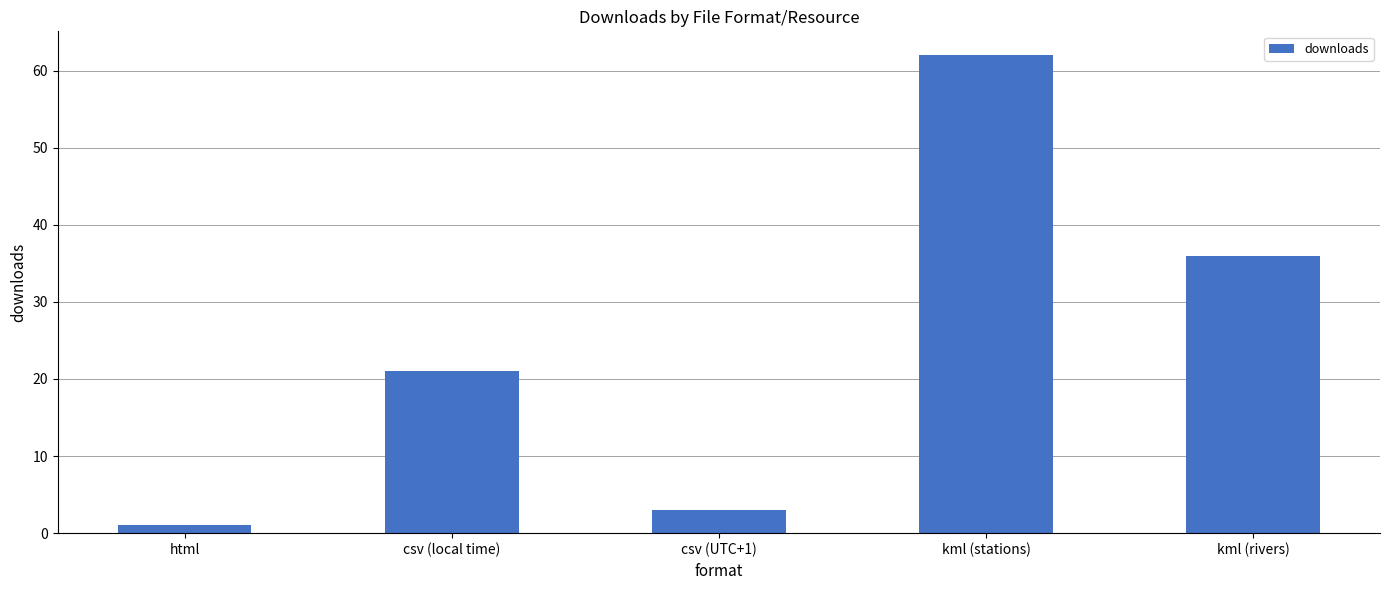

The value at csv (UTC+1) is 3. True or false?

True